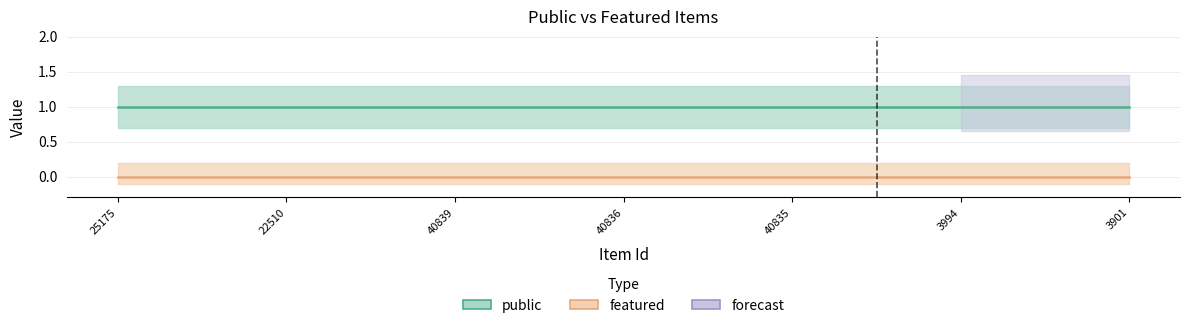

At 25175, list the series in order from largest to smallest.

public, featured